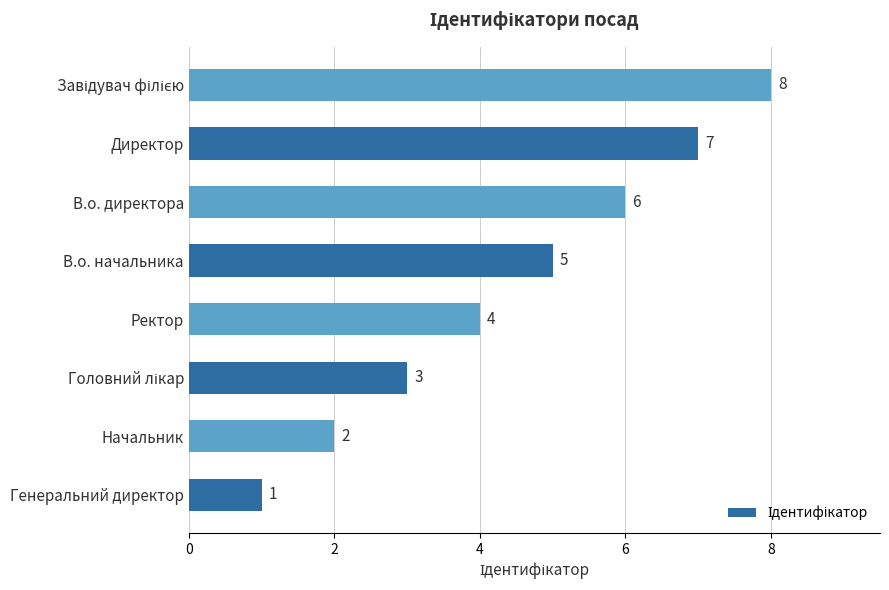

What is the difference between the second highest and second lowest values?

5